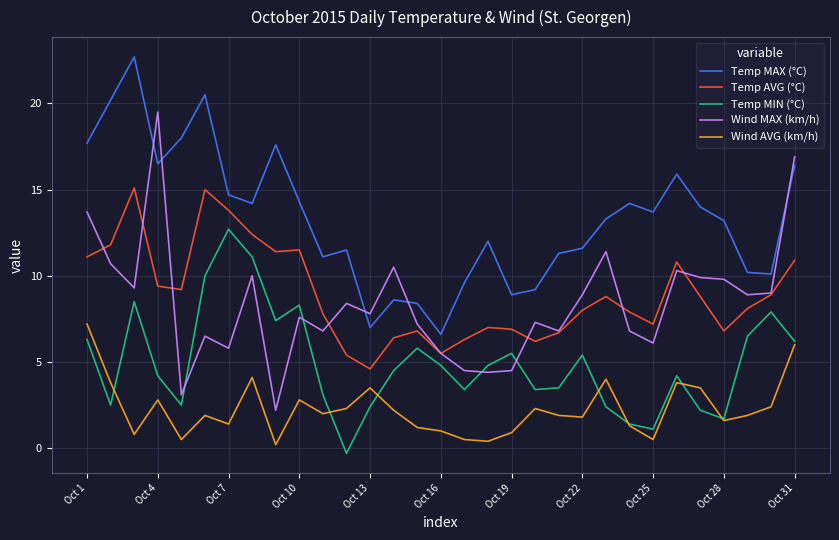

True or false: Wind MAX (km/h) has more than 2 interior local peaks.

True